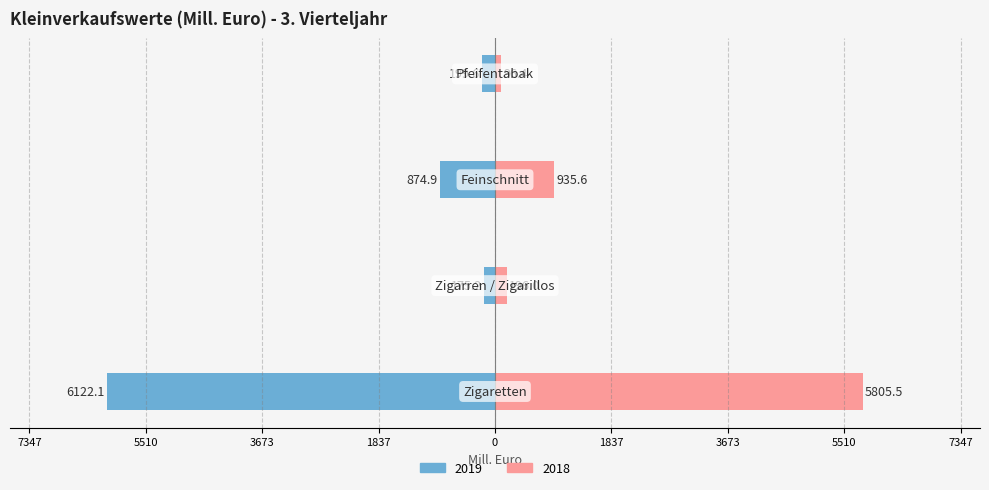

What is the value of the 2019 bar at the 1st from the left?

-6122.1